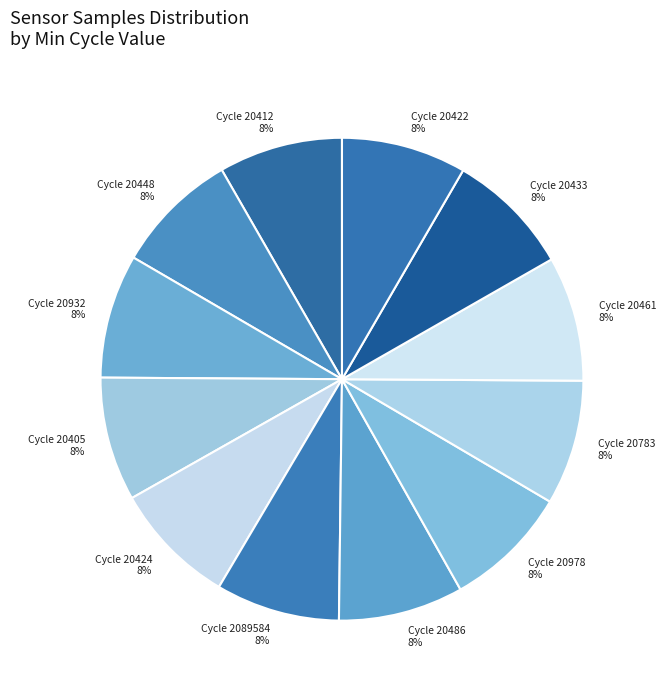

Do Cycle 20412 8% and Cycle 20461 8% together represent more than half of the pie?

No